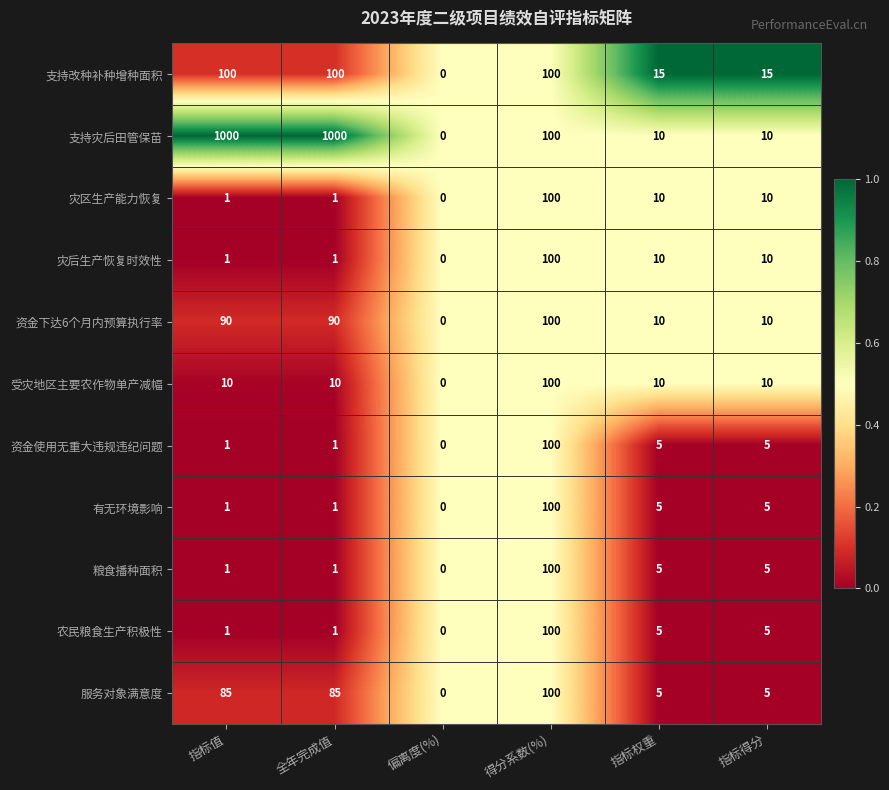

Which series has the largest total across all categories?

支持灾后田管保苗